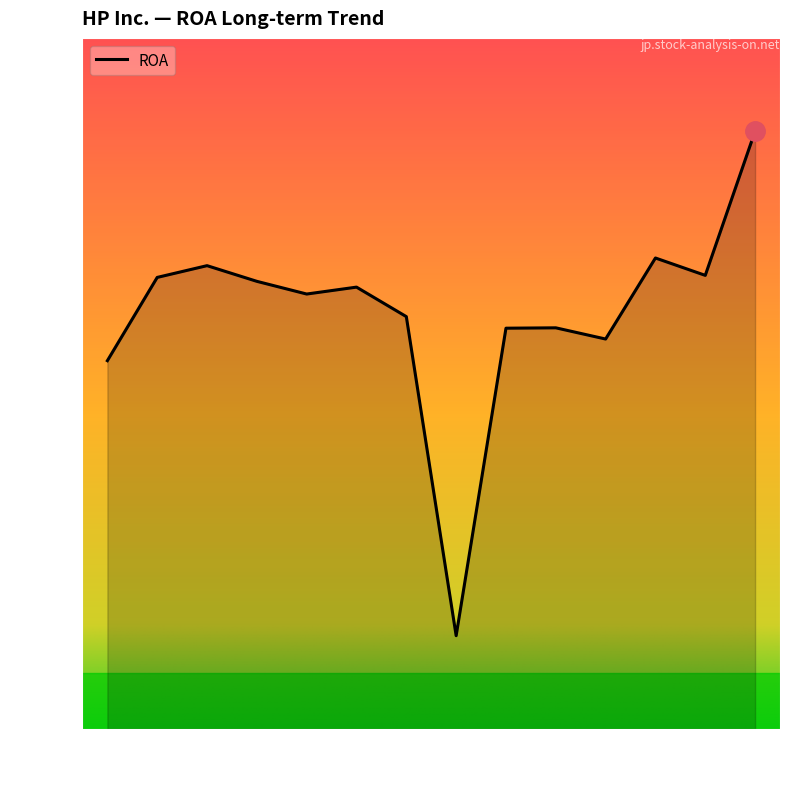

The value at 2013 is 0.0. True or false?

True